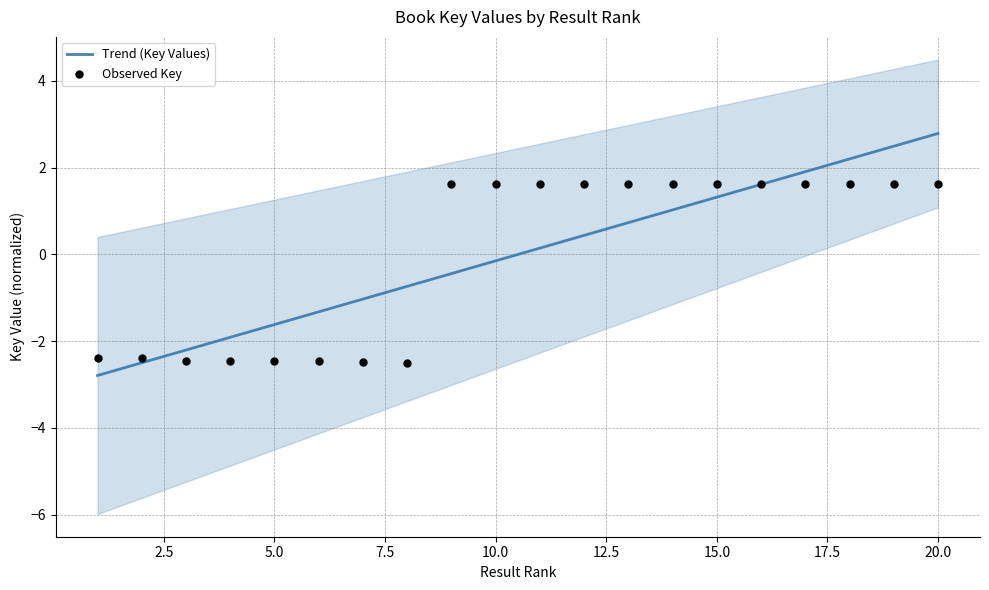

Which series reaches the maximum Y coordinate?

Trend (Key Values)